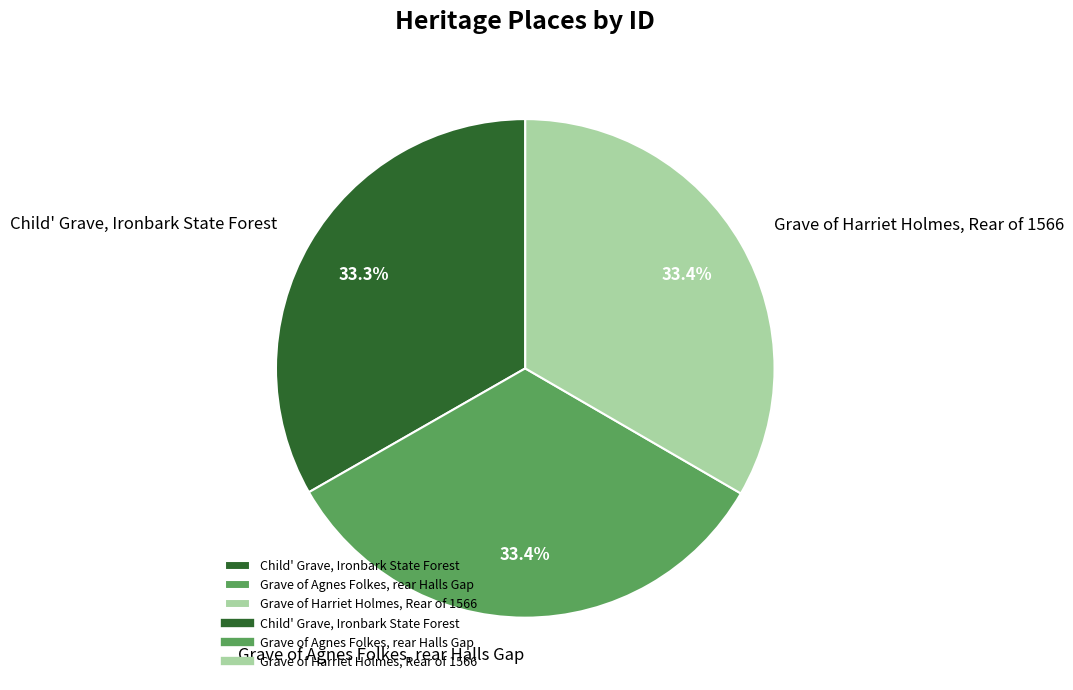

Combined, do Grave of Agnes Folkes, rear Halls Gap and Child' Grave, Ironbark State Forest account for over 50%?

Yes